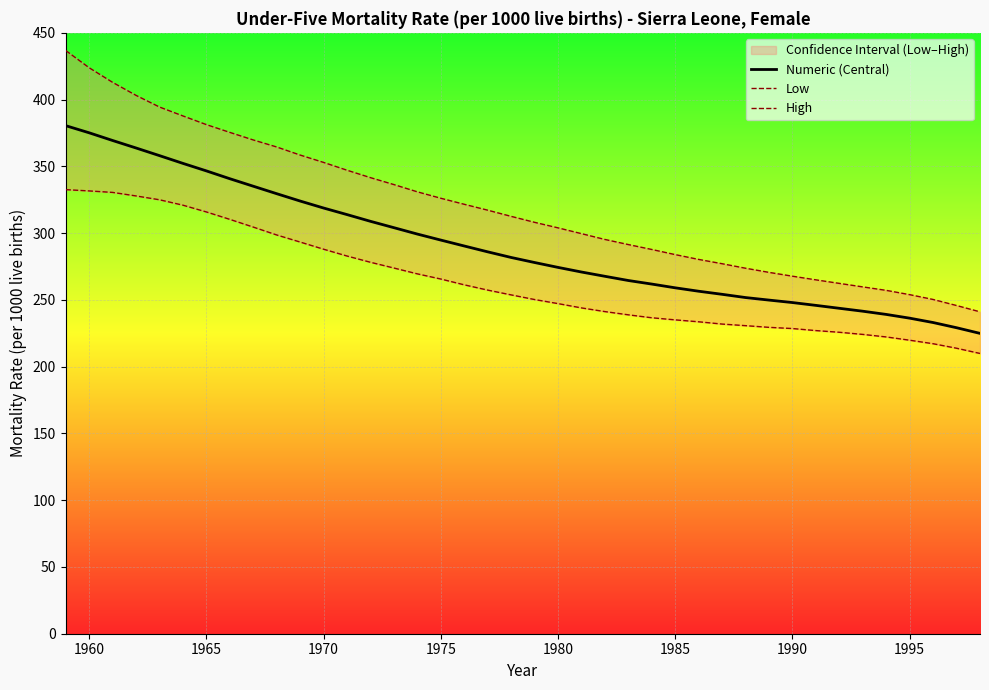

Does the chart display data point markers on the line(s)?

No